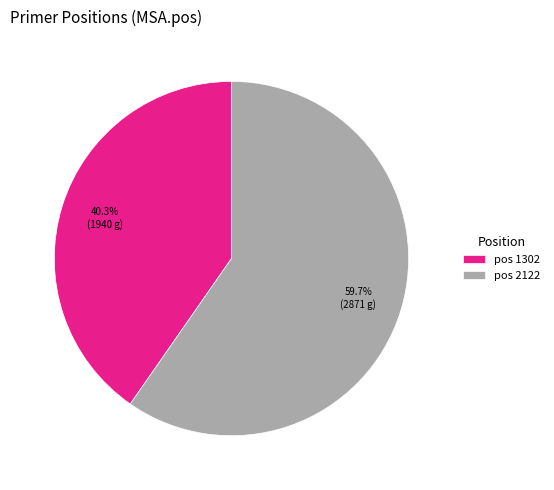

Which slice is the smallest?

pos 1302